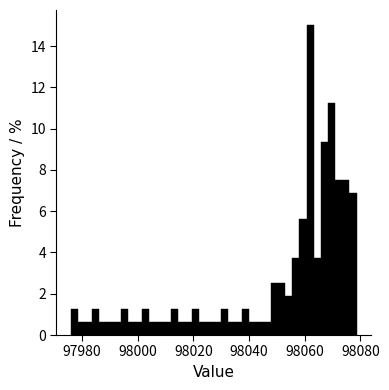

Around what value on the x-axis is the tallest bar? Give the approximate position of its centre, as read against the axis.

98062